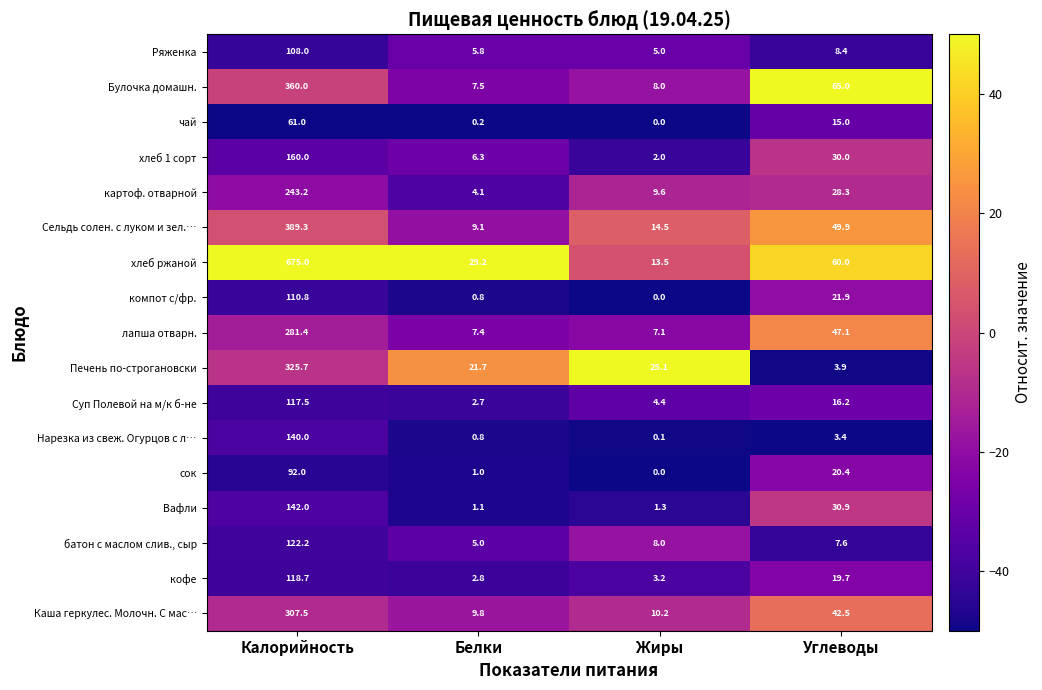

At which category is the sum across all series the highest?

Калорийность